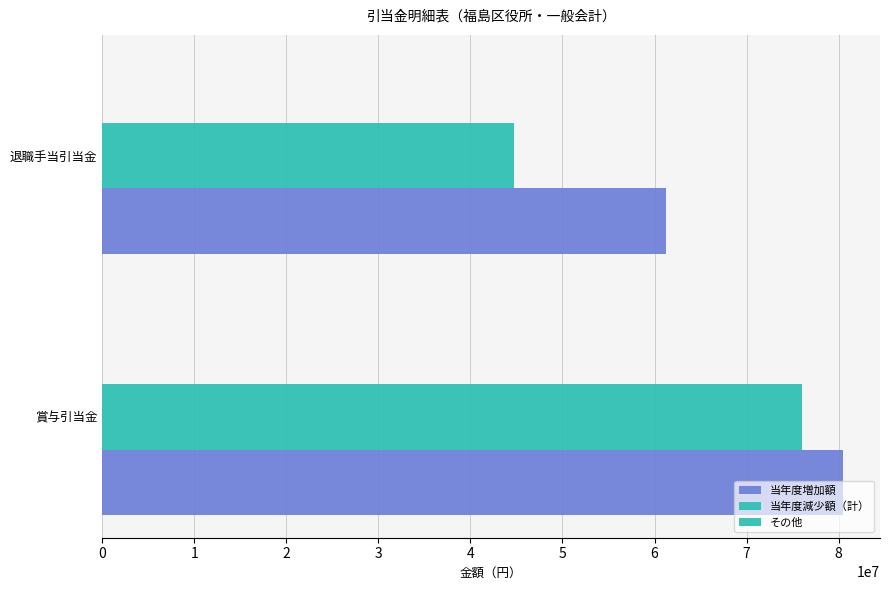

What is the minimum value shown in the chart?

44785572